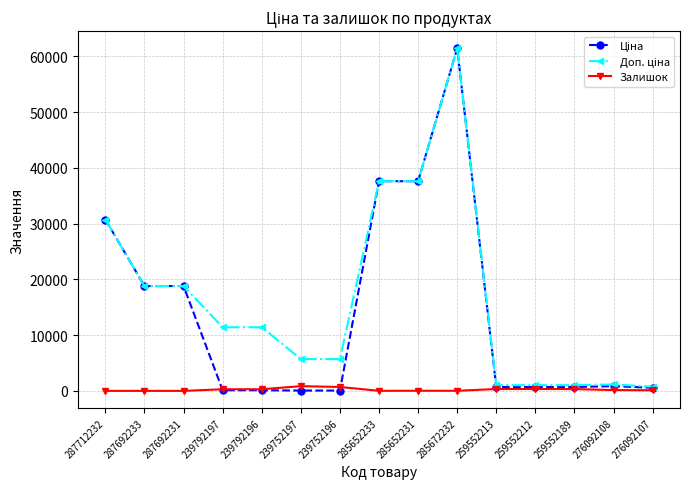

What is the greatest value displayed?

61434.3